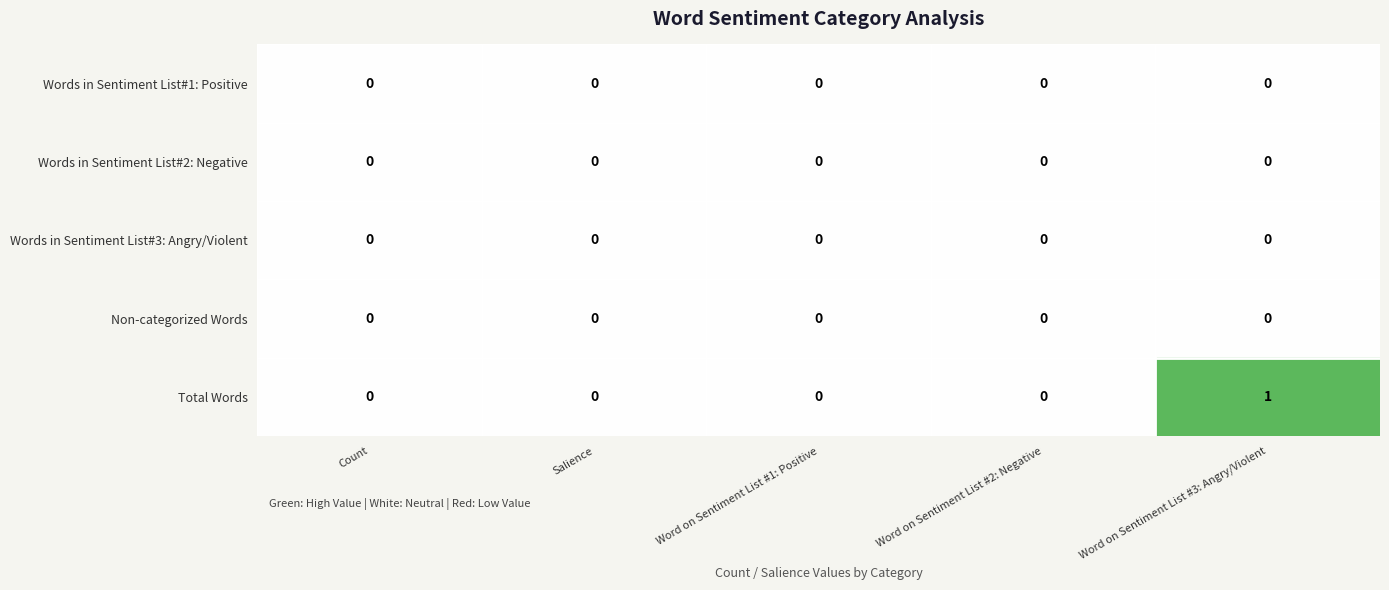

How many Total Words values are between 0 and 1?

5